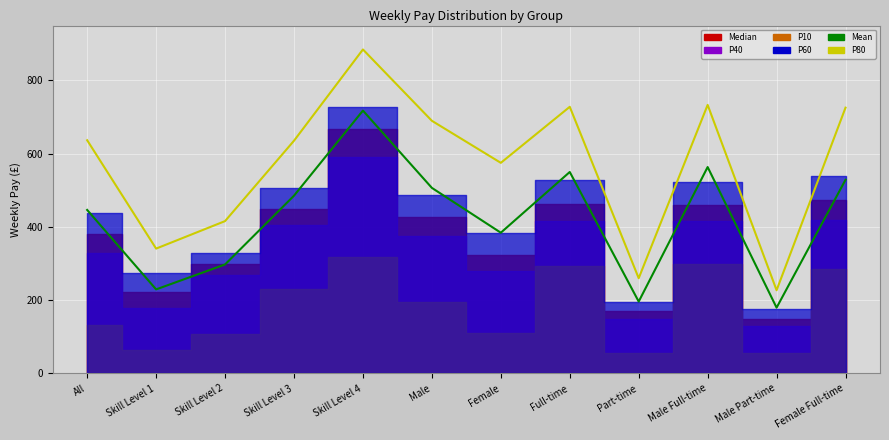

Which category has the lowest value in the P80 series?

Male Part-time